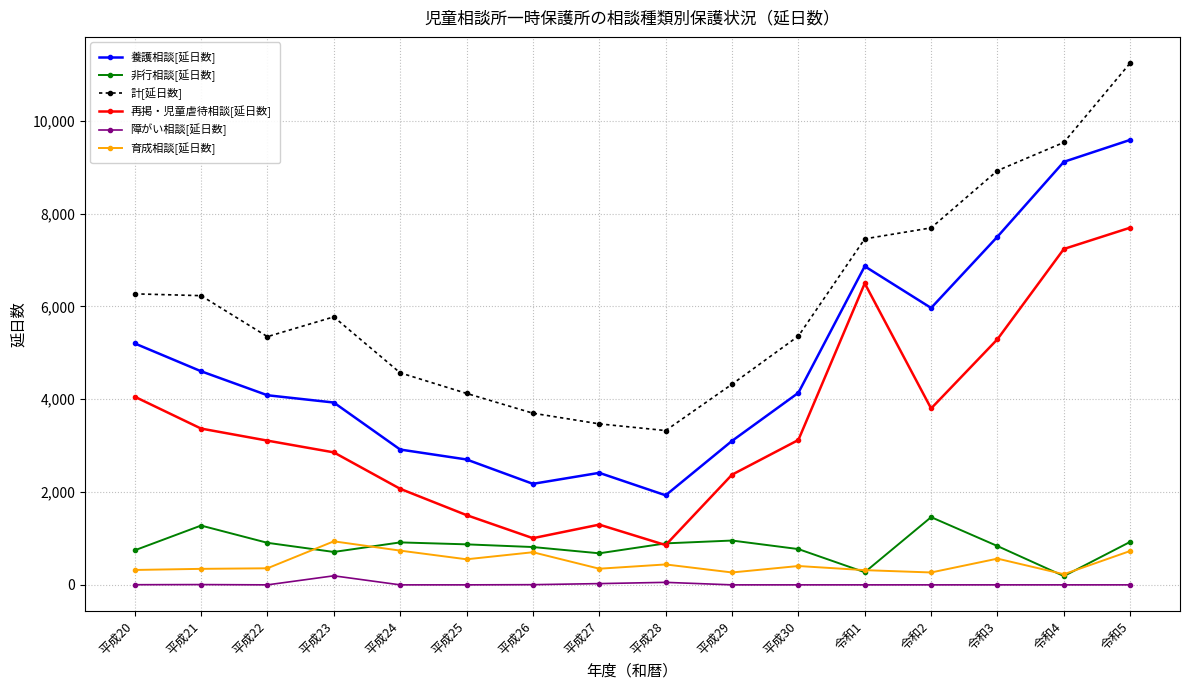

Does the chart display data point markers on the line(s)?

Yes